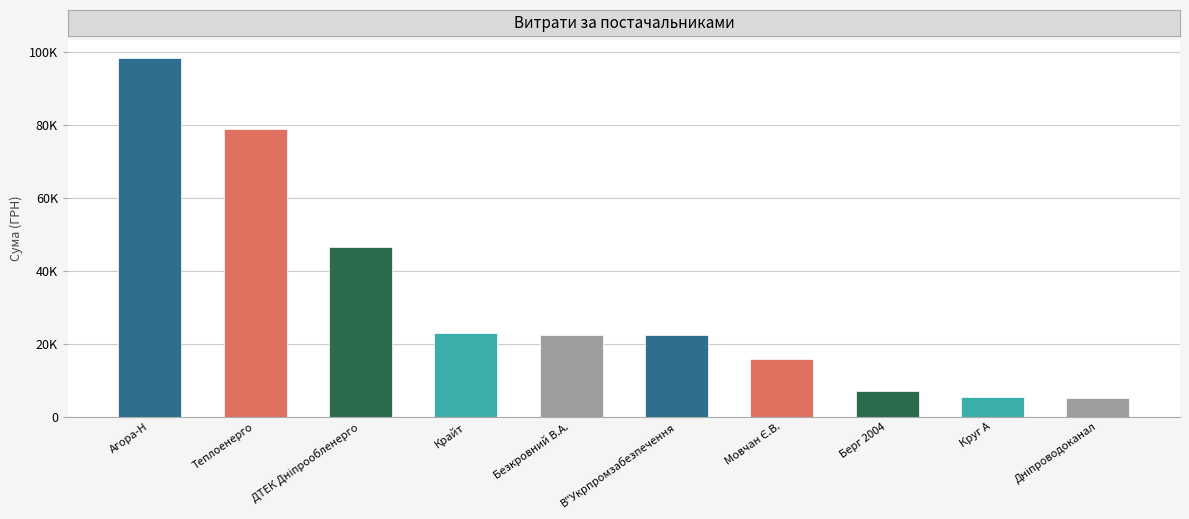

Are the bars horizontal?

No